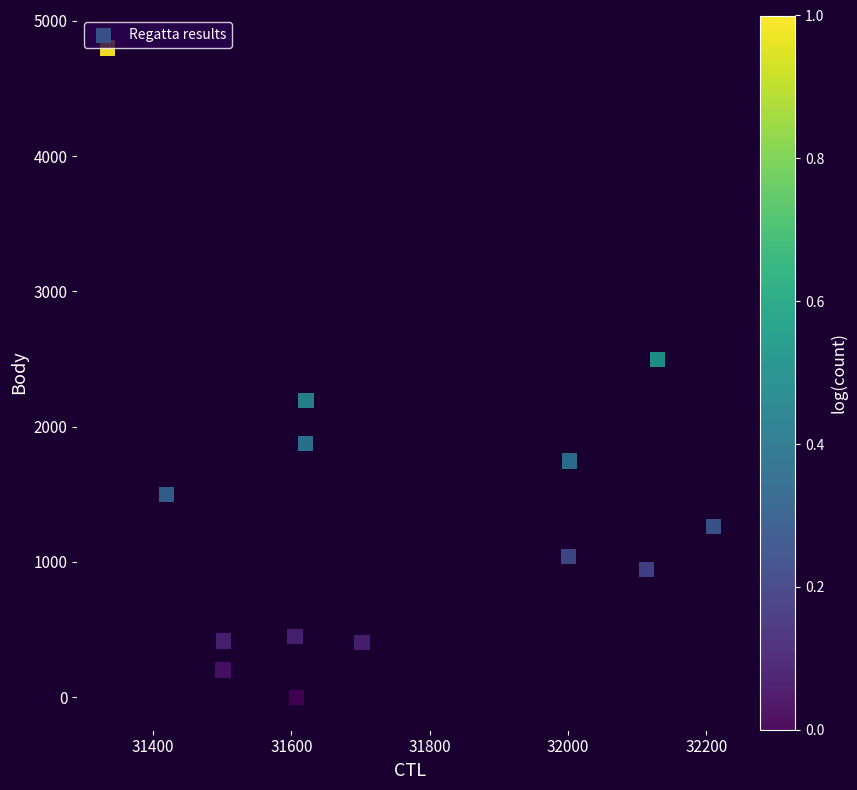

What is the range of X values (max minus min)?

876